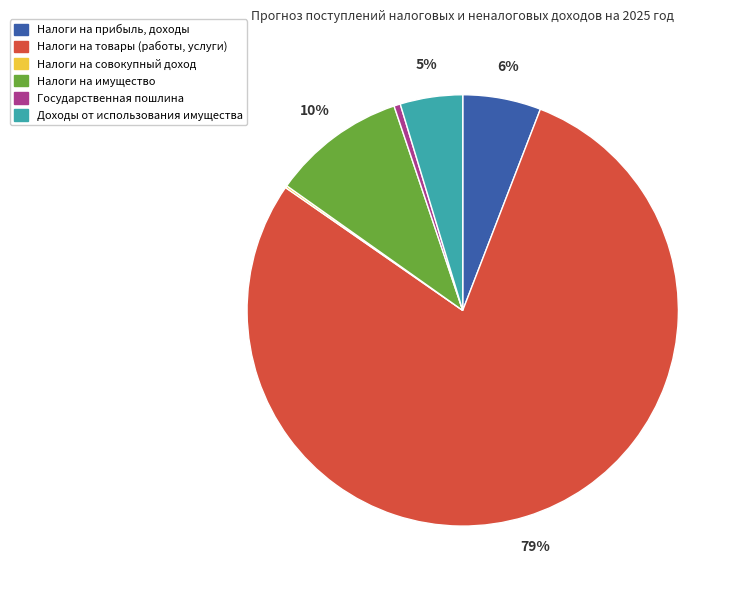

To the nearest percent, what is the average slice percentage?

17%